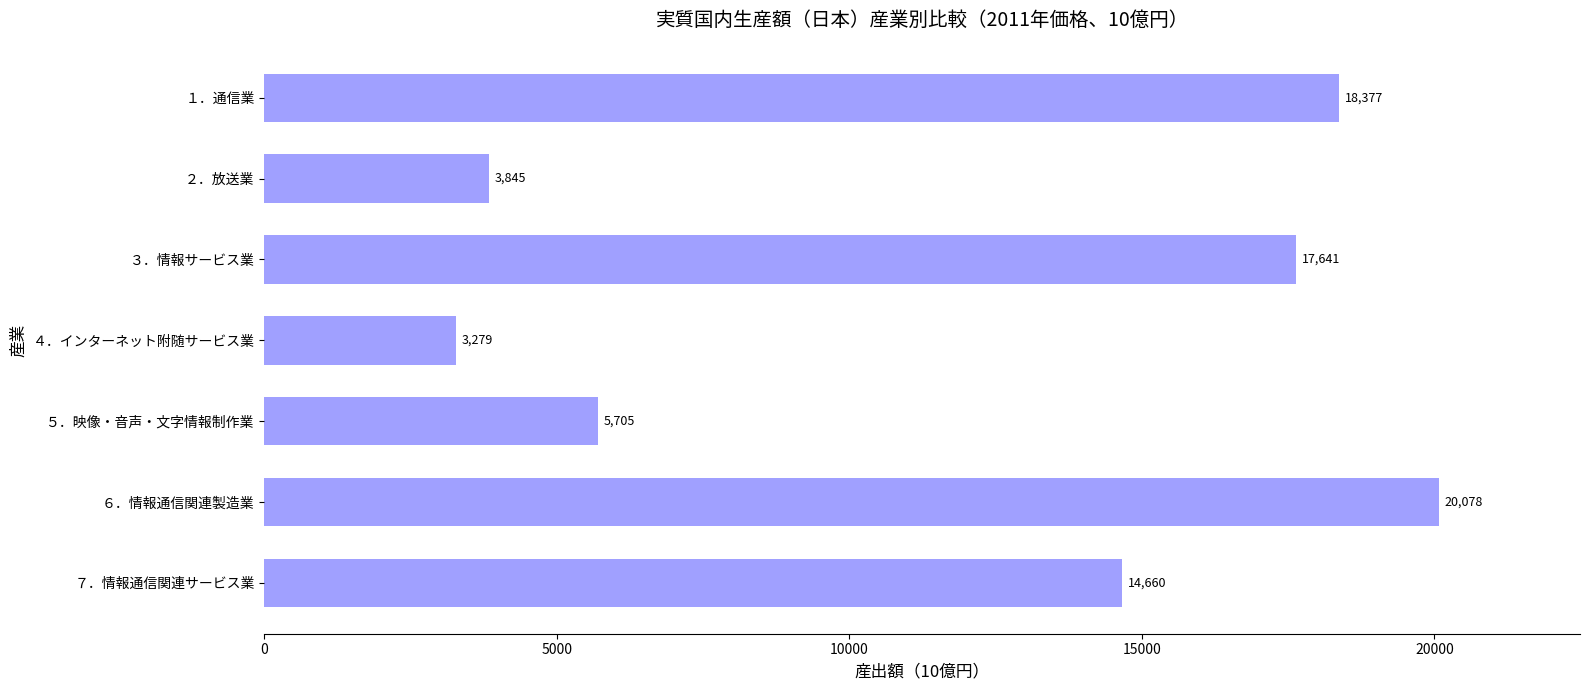

Which has a higher value, ５．映像・音声・文字情報制作業 or １．通信業?

１．通信業